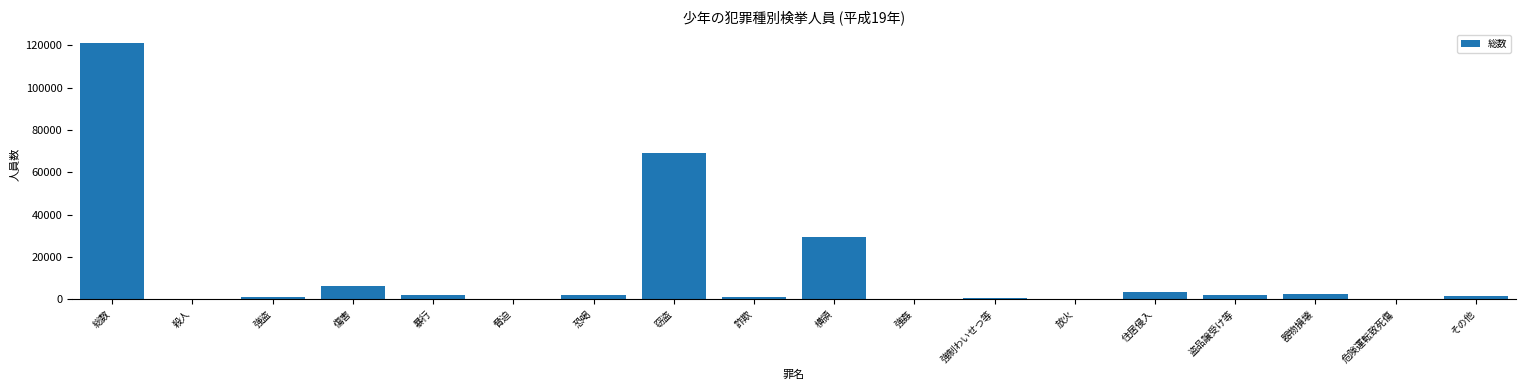

The chart shows a value of 121165 at 総数. True or false?

True